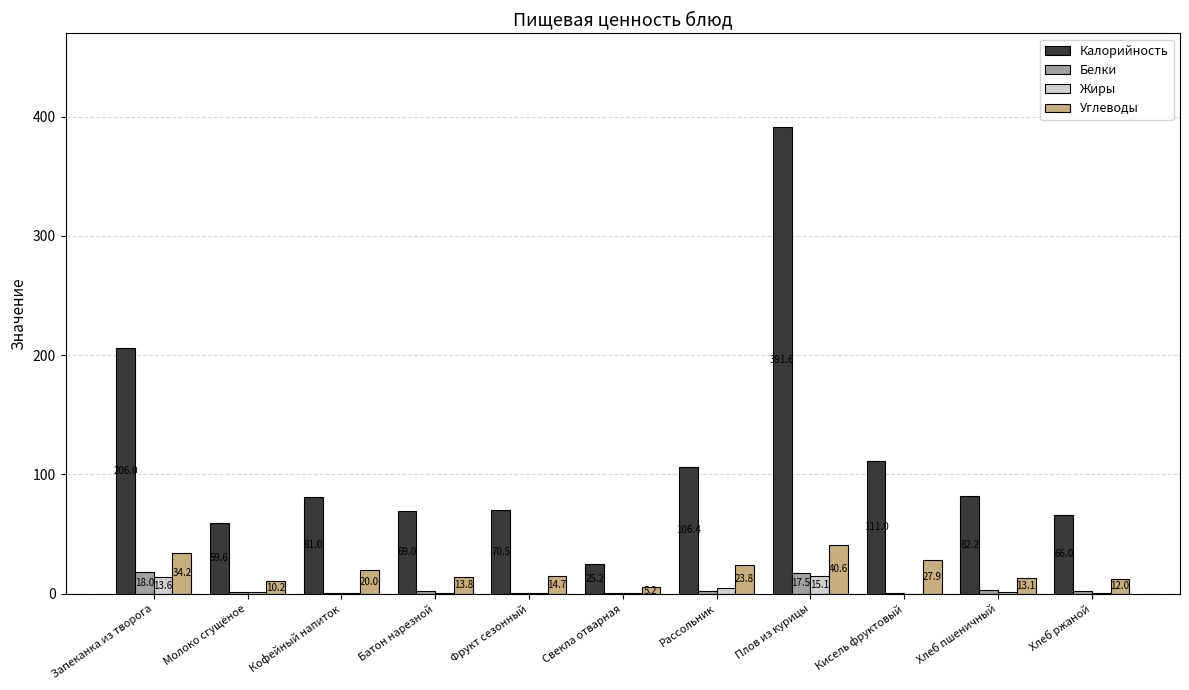

How many groups of bars are there?

11